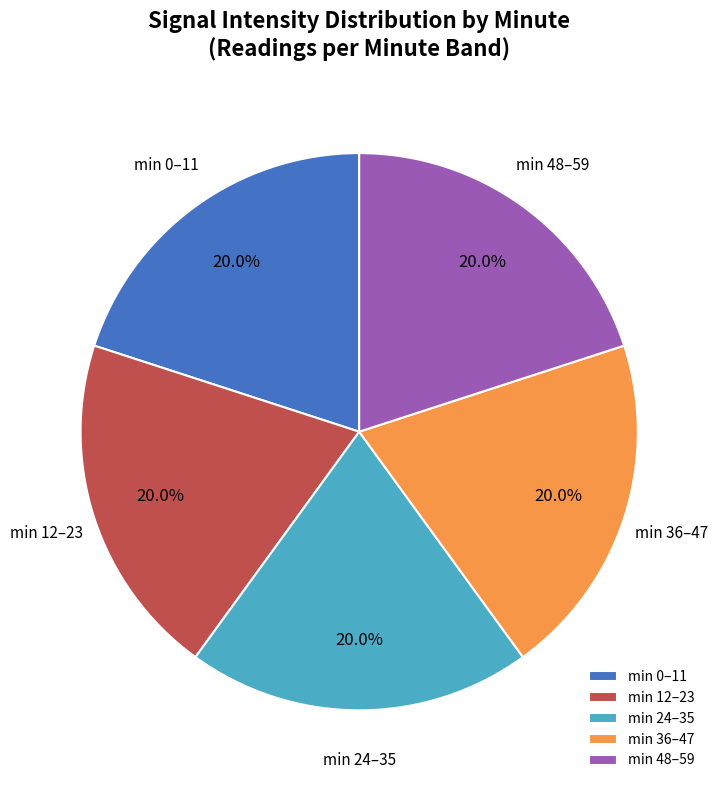

Do min 48–59 and min 0–11 together represent more than half of the pie?

No